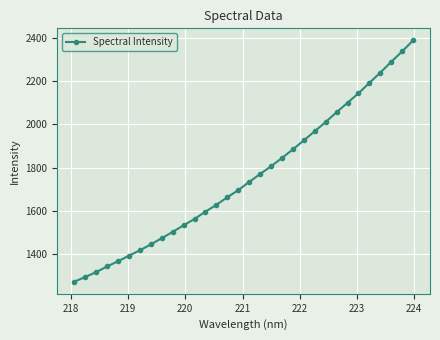

How many values exceed 1732?

16